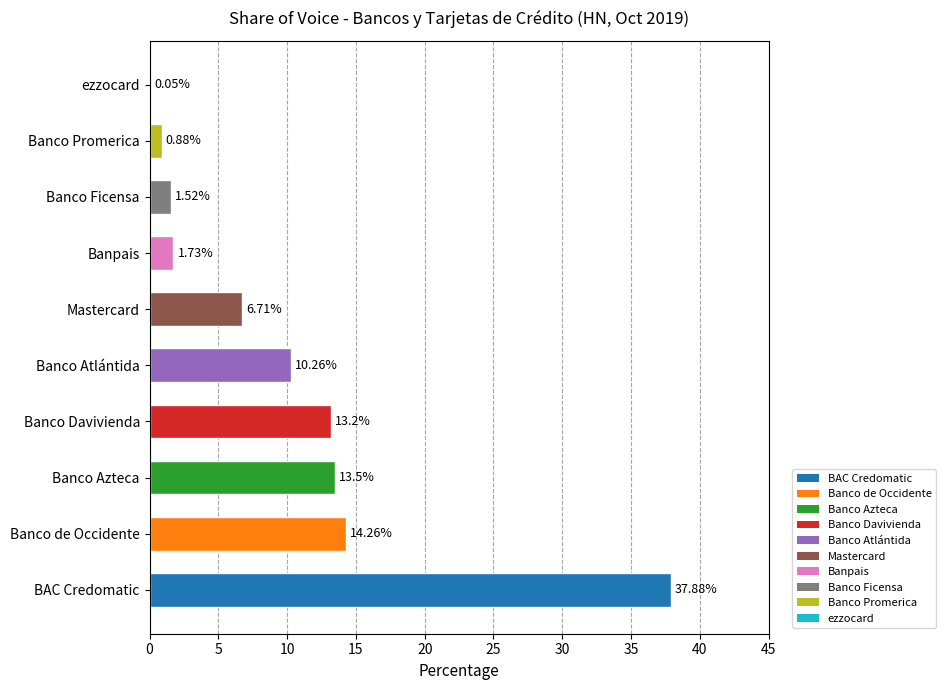

What is the sum of all values?

100.0